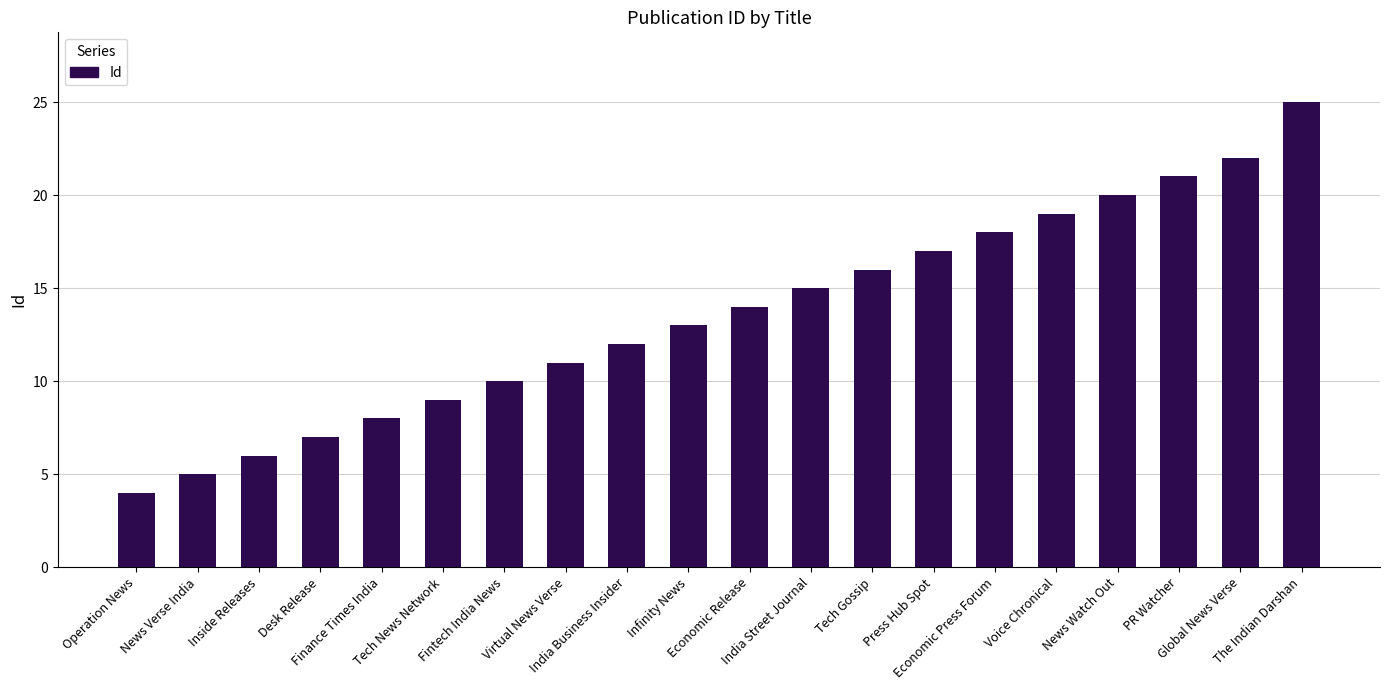

List the labels in order of value, smallest first.

Operation News, News Verse India, Inside Releases, Desk Release, Finance Times India, Tech News Network, Fintech India News, Virtual News Verse, India Business Insider, Infinity News, Economic Release, India Street Journal, Tech Gossip, Press Hub Spot, Economic Press Forum, Voice Chronical, News Watch Out, PR Watcher, Global News Verse, The Indian Darshan